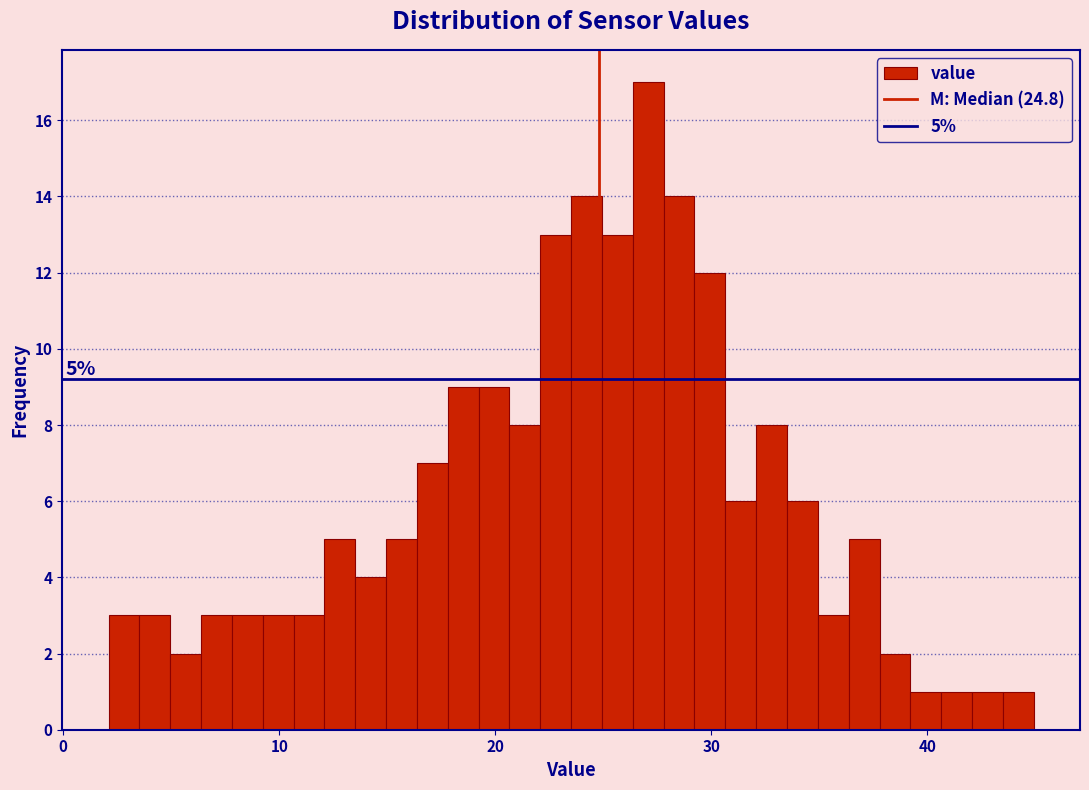

Around what value on the x-axis is the tallest bar? Give the approximate position of its centre, as read against the axis.

27